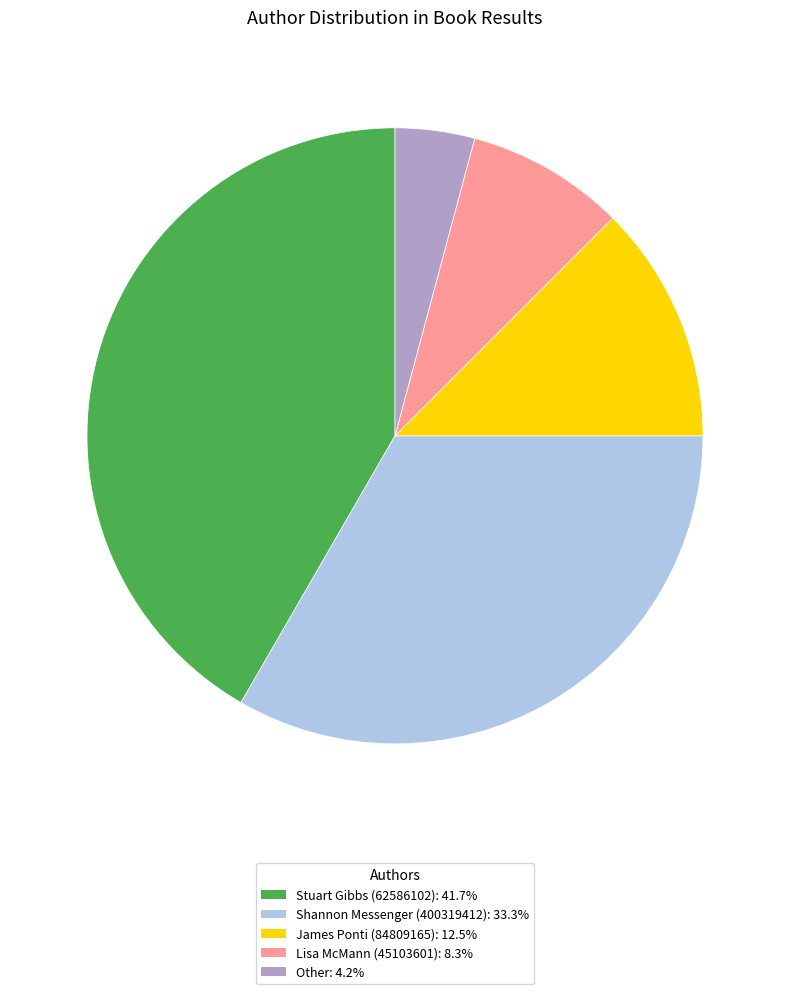

Approximately how many times larger is the value at James Ponti (84809165) compared to Stuart Gibbs (62586102)?

0.3